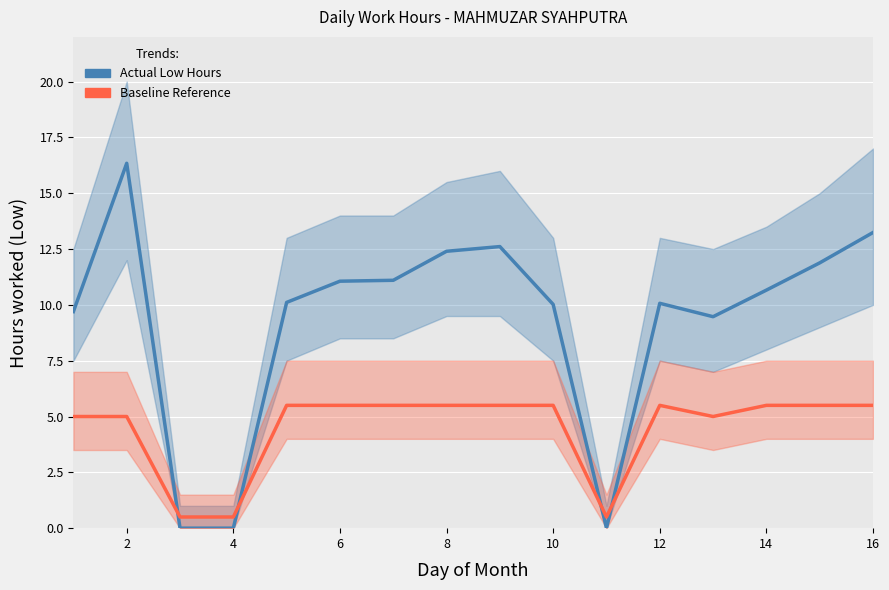

Read the Baseline Reference value at 8.

5.5